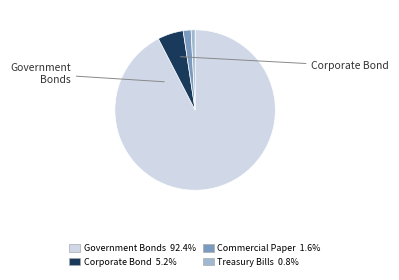

Rank the categories by value from highest to lowest.

Government Bonds, Corporate Bond, Commercial Paper, Treasury Bills